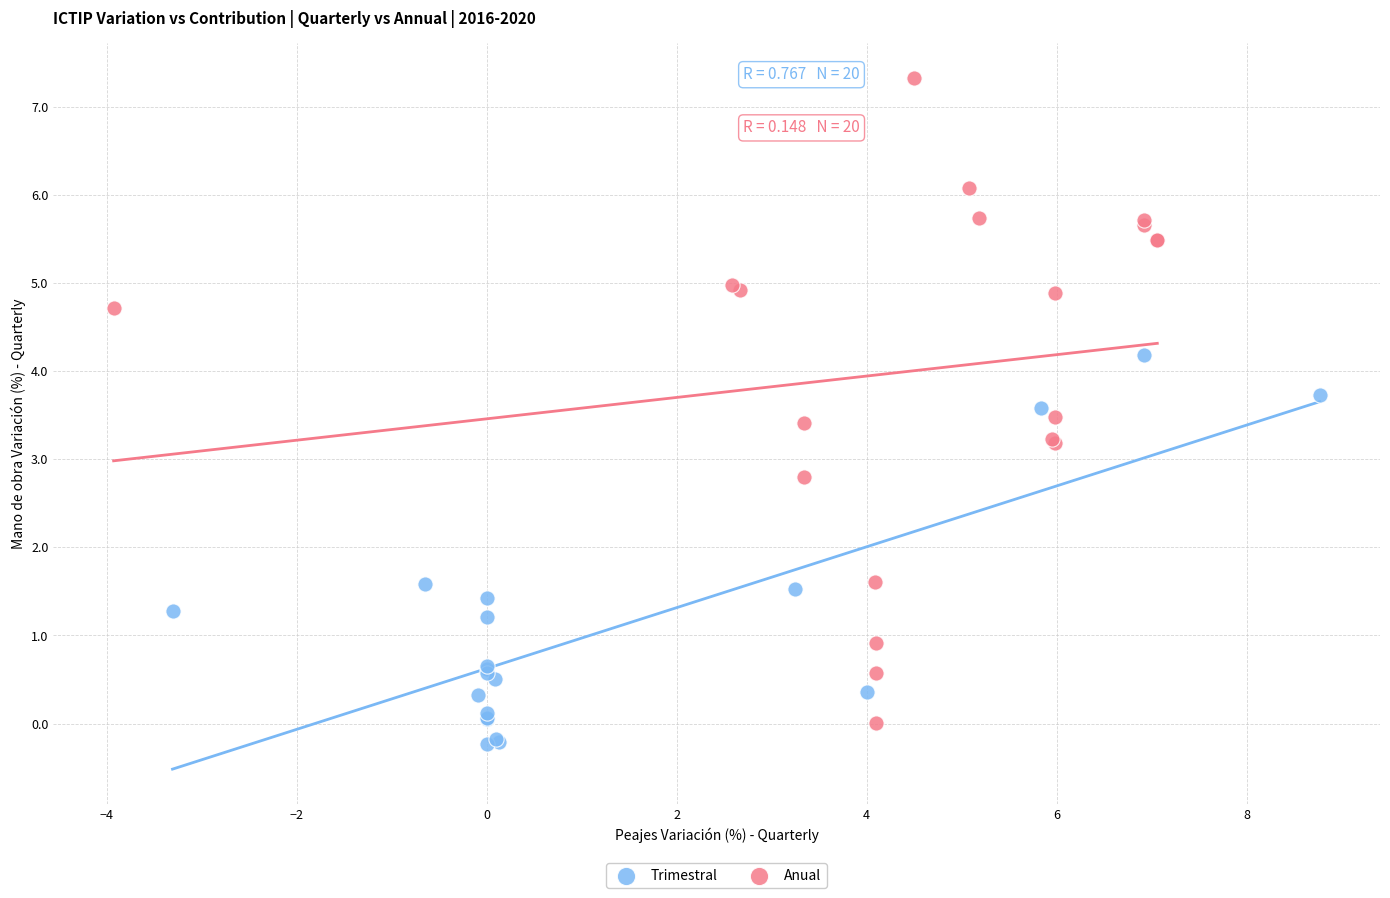

Which series has the widest spread of Y values?

Anual